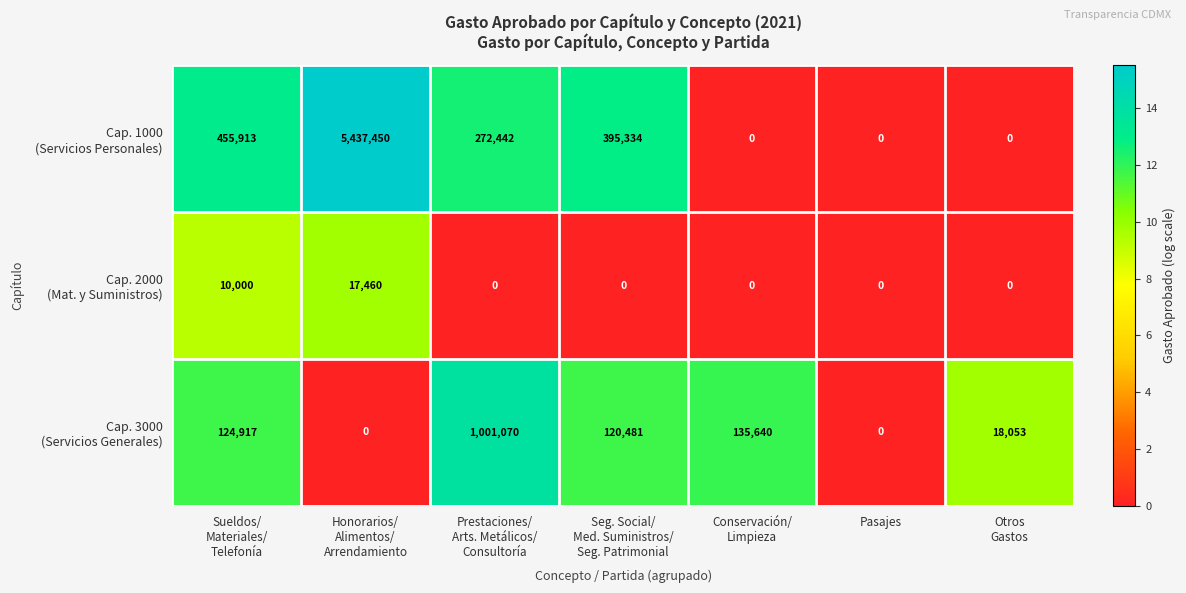

What is the greatest value displayed?

5437450